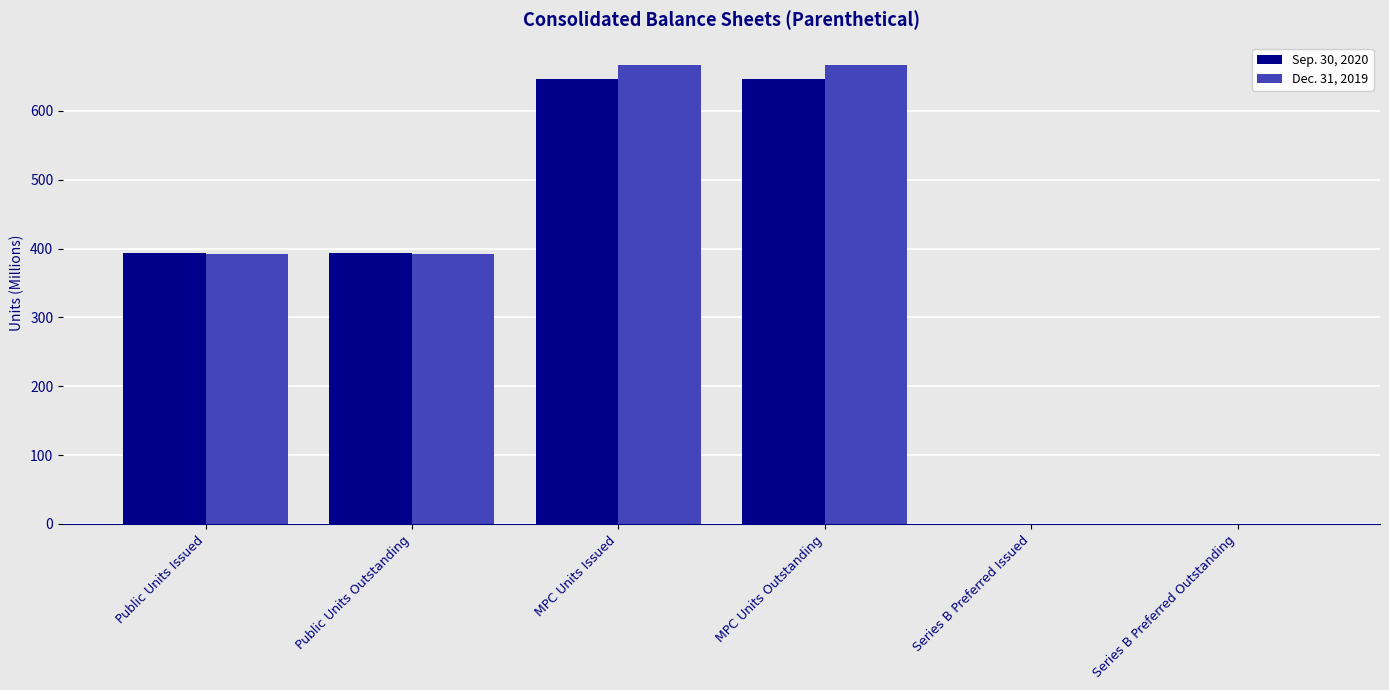

Are the bars horizontal?

No